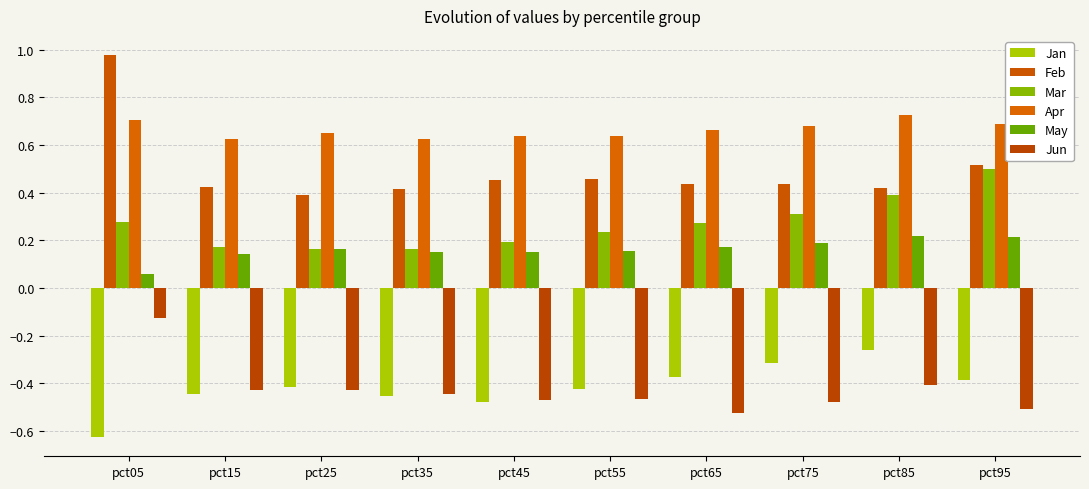

What is the total value across all series at pct25?

0.5